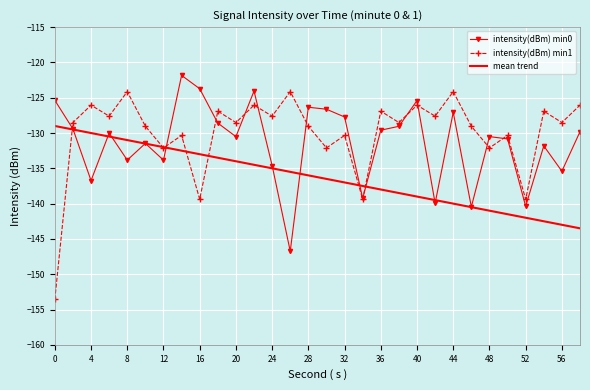

List the series in order of their overall mean, highest first.

intensity(dBm) min1, intensity(dBm) min0, mean trend